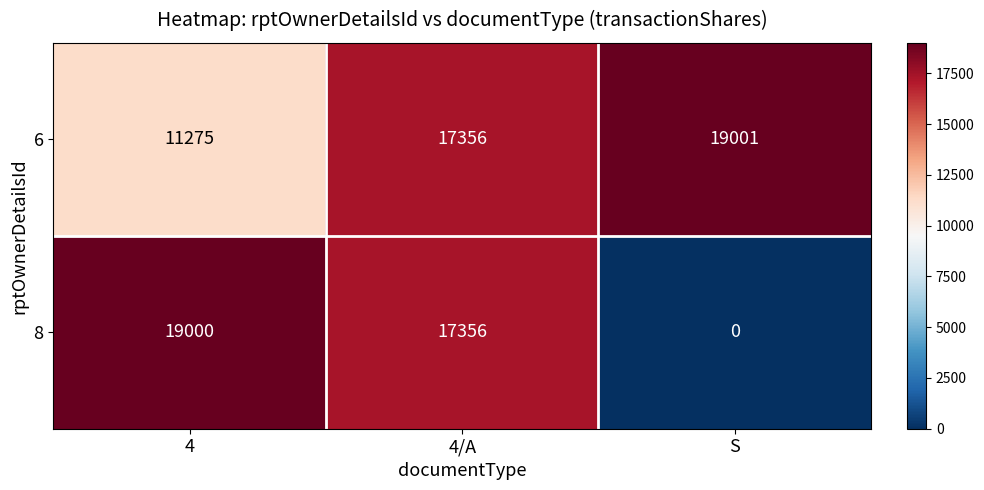

What is the difference between the second highest and minimum values in the 6 series?

6081